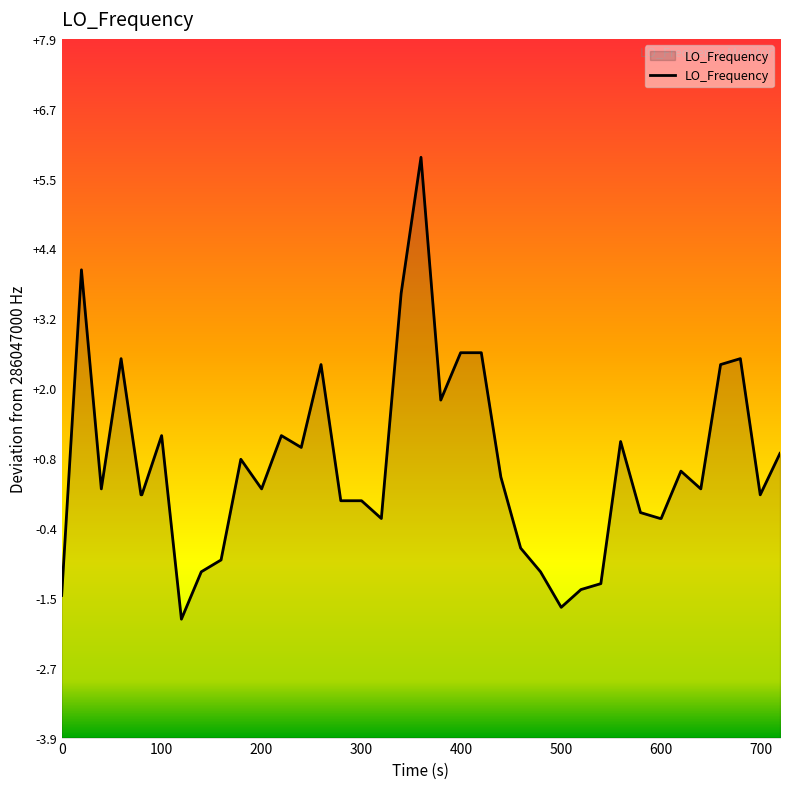

What is the difference between the maximum and minimum values?

7.8